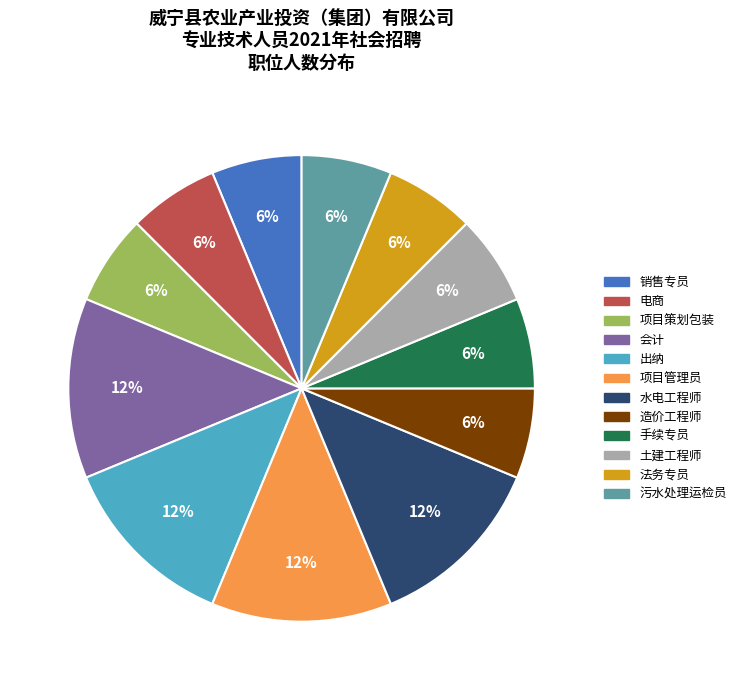

What is the ratio of the value at 会计 to the value at 造价工程师?

2.0